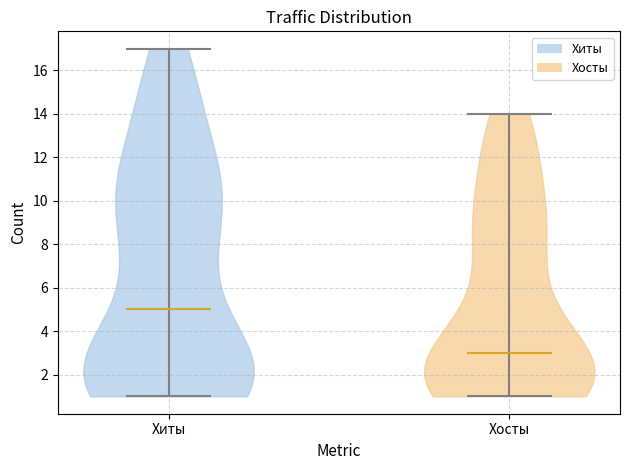

Reading left to right, read every violin against the y-axis: where its median line is, and the lowest and highest points it reaches. The values are not printed on the chart, so give them approximately, as read against the axis.

Хиты: median line 5, lowest point 1, highest point 17
Хосты: median line 3, lowest point 1, highest point 14